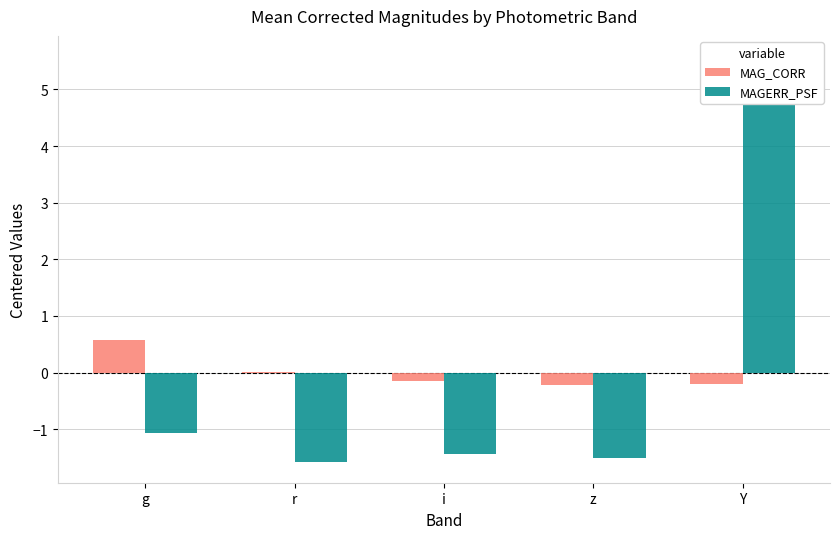

What is the difference between the maximum and minimum values in the MAG_CORR series?

0.8